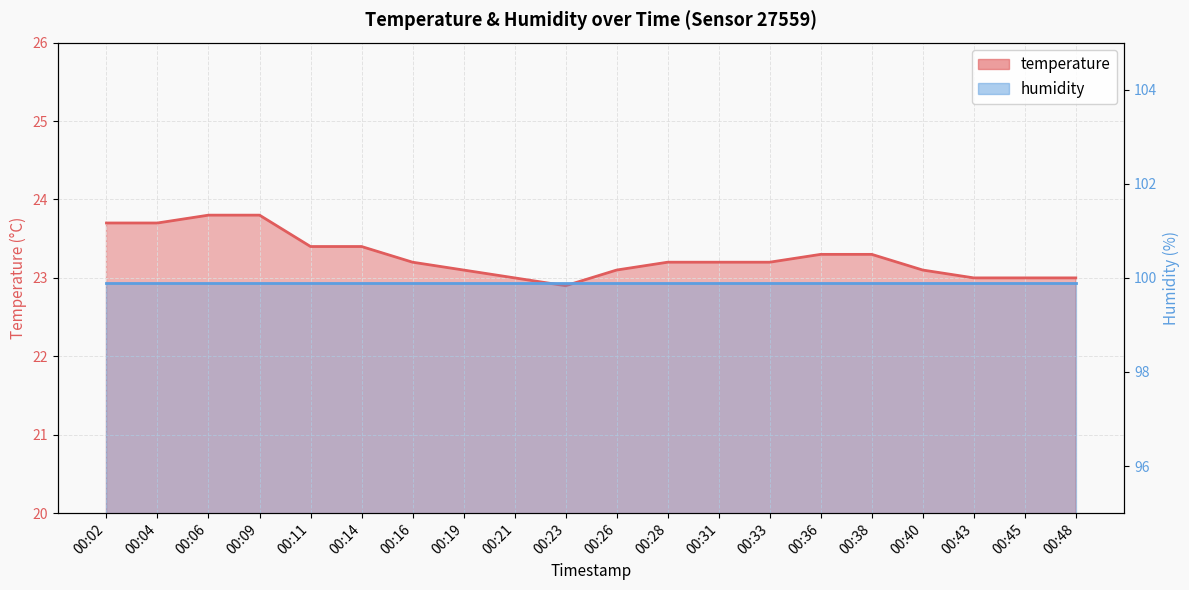

Read the value at 00:45.

23.0